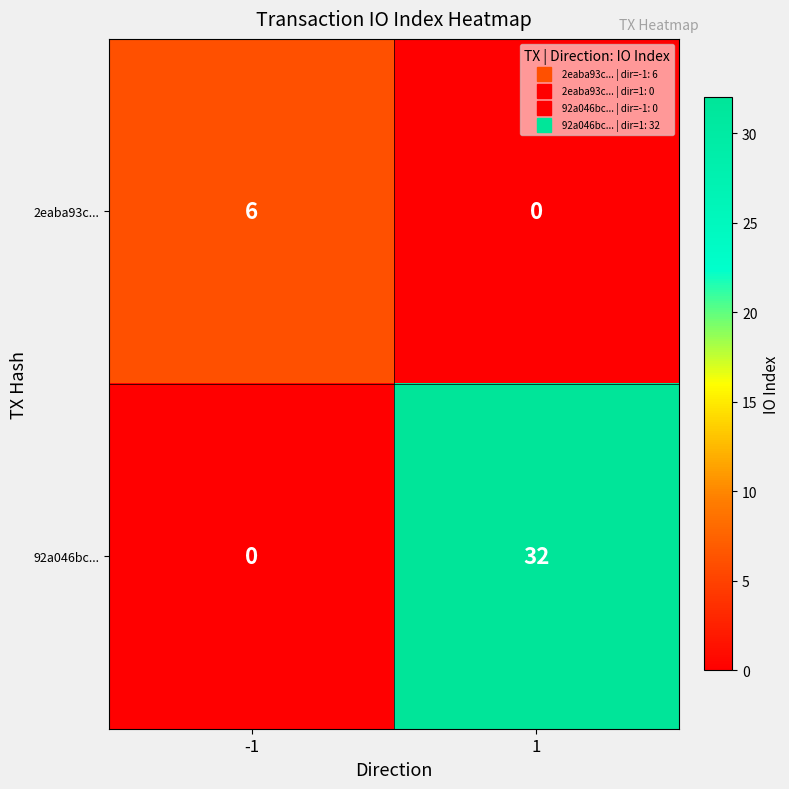

What is the maximum value for 2eaba93c...?

6